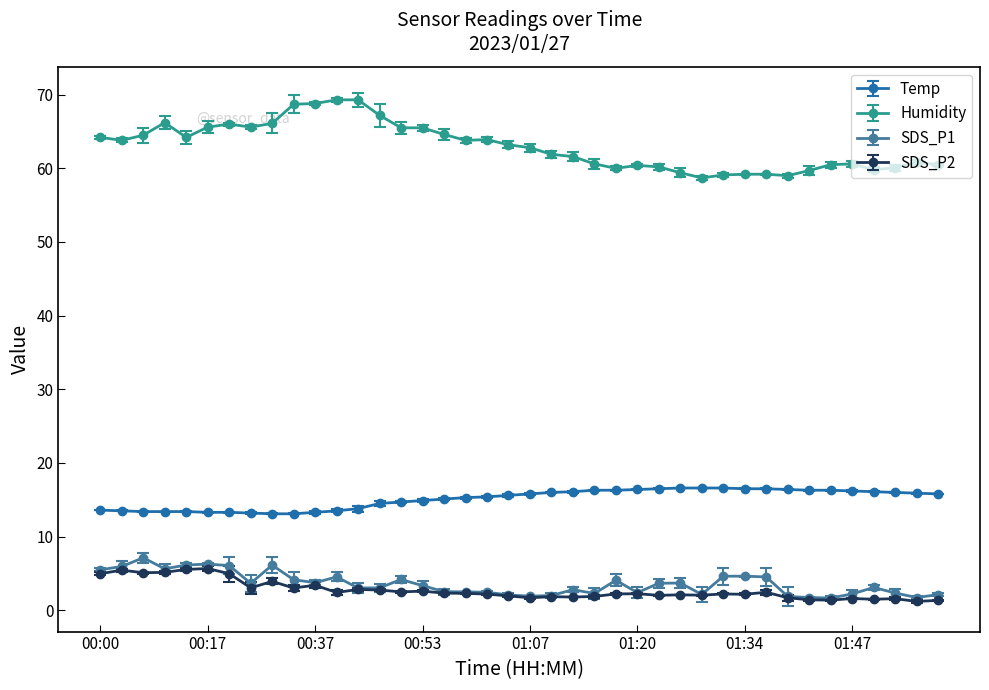

What is the value of the Humidity point at the 2nd from the left?

63.8